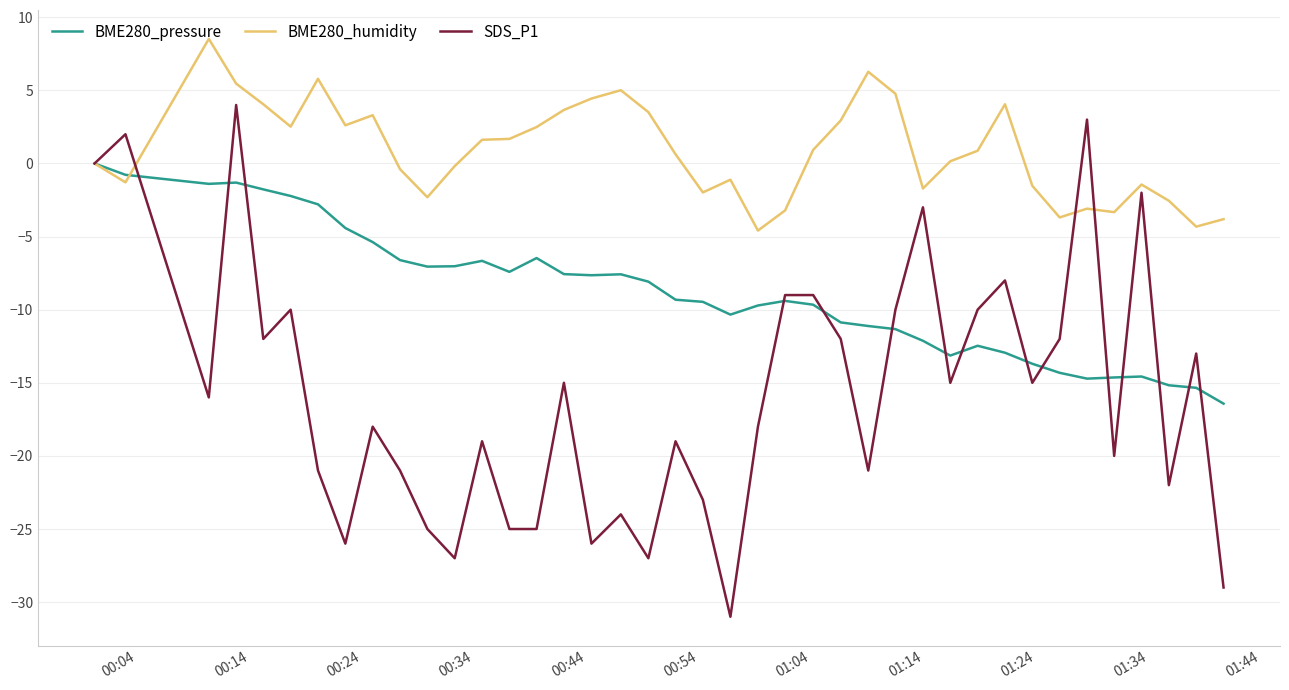

What is the minimum value for BME280_humidity?

-4.6